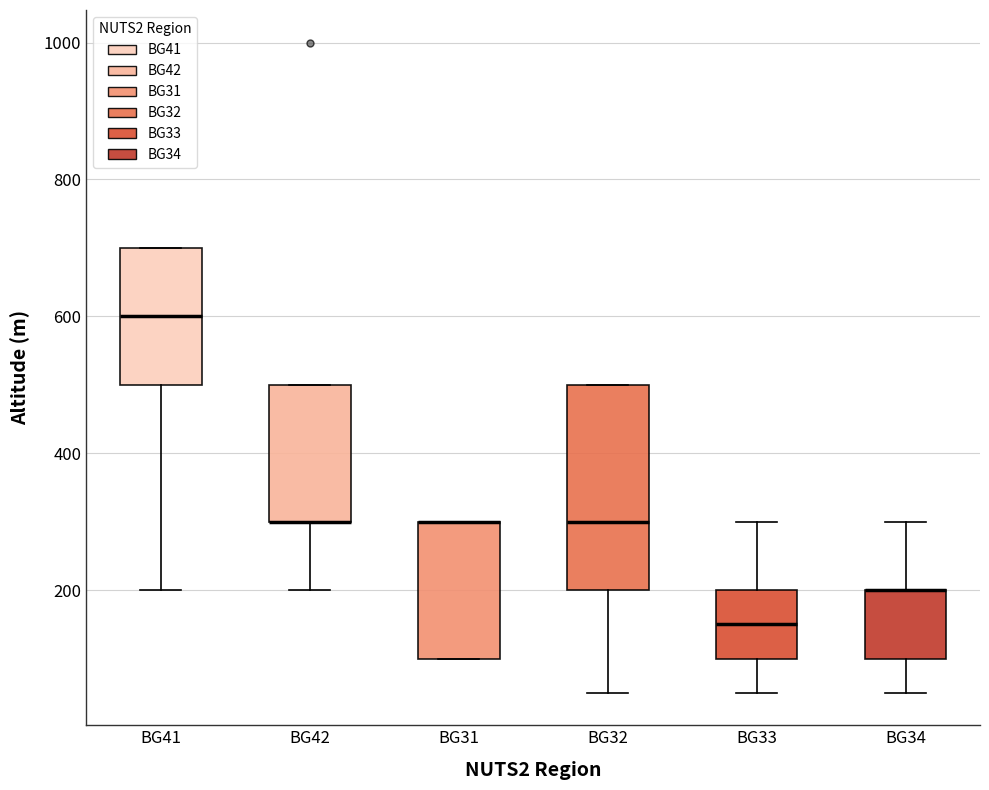

Where does the lower whisker of the box for BG32 end on the y-axis? The values are not printed on the chart, so give them approximately, as read against the axis.

60